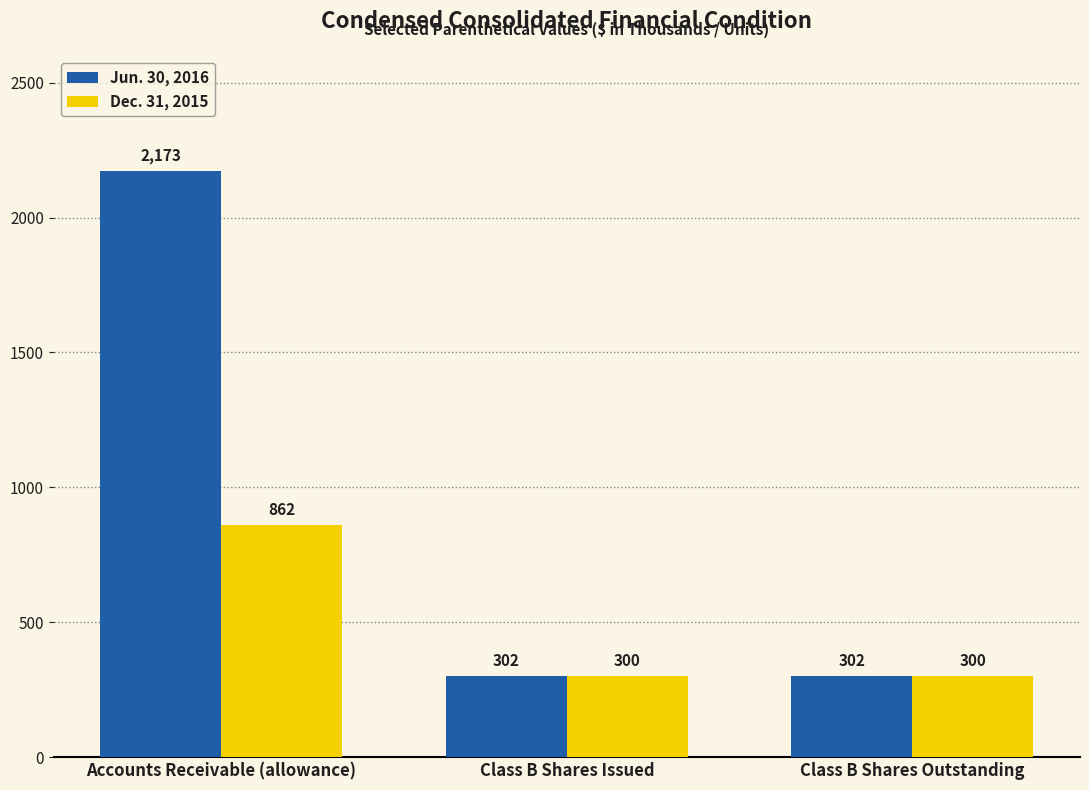

Reading left to right, transcribe all the data shown in this chart.

Jun. 30, 2016: Accounts Receivable (allowance)=2173	Class B Shares Issued=302	Class B Shares Outstanding=302
Dec. 31, 2015: Accounts Receivable (allowance)=862	Class B Shares Issued=300	Class B Shares Outstanding=300